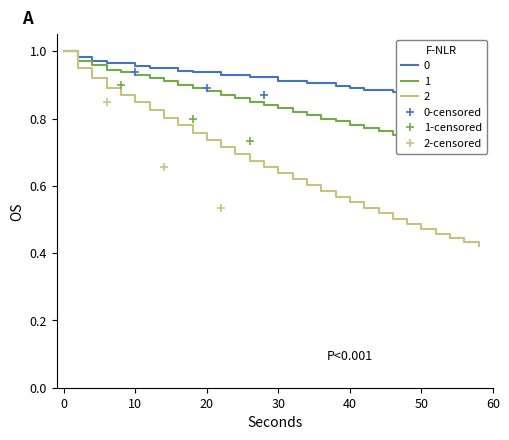

Is it true that 0-censored equals 0.9 at 20?

True